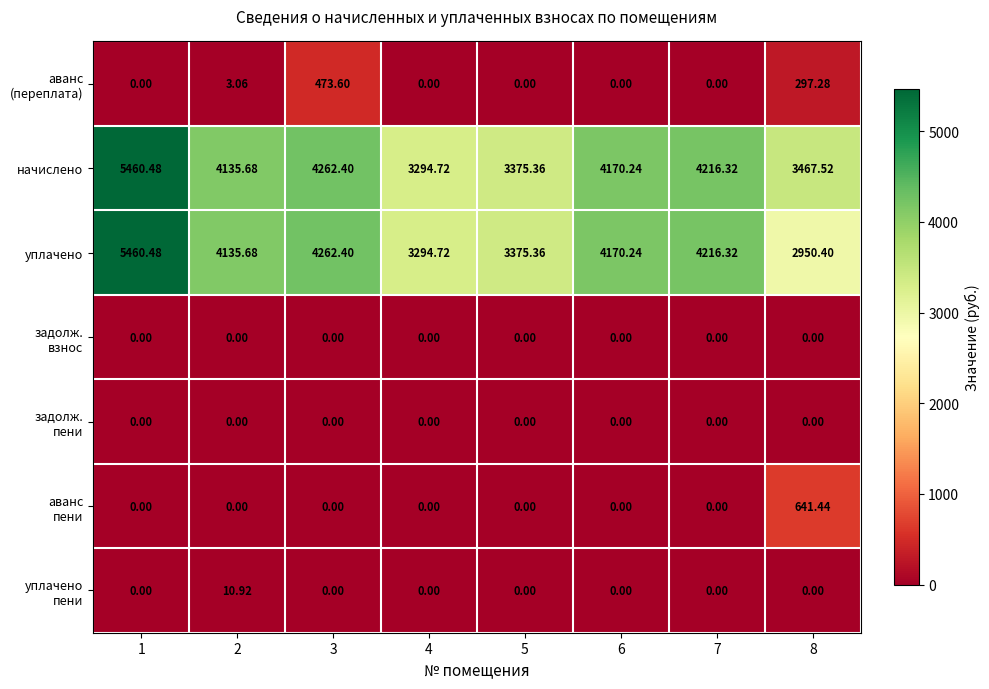

How many series are shown in this chart?

7